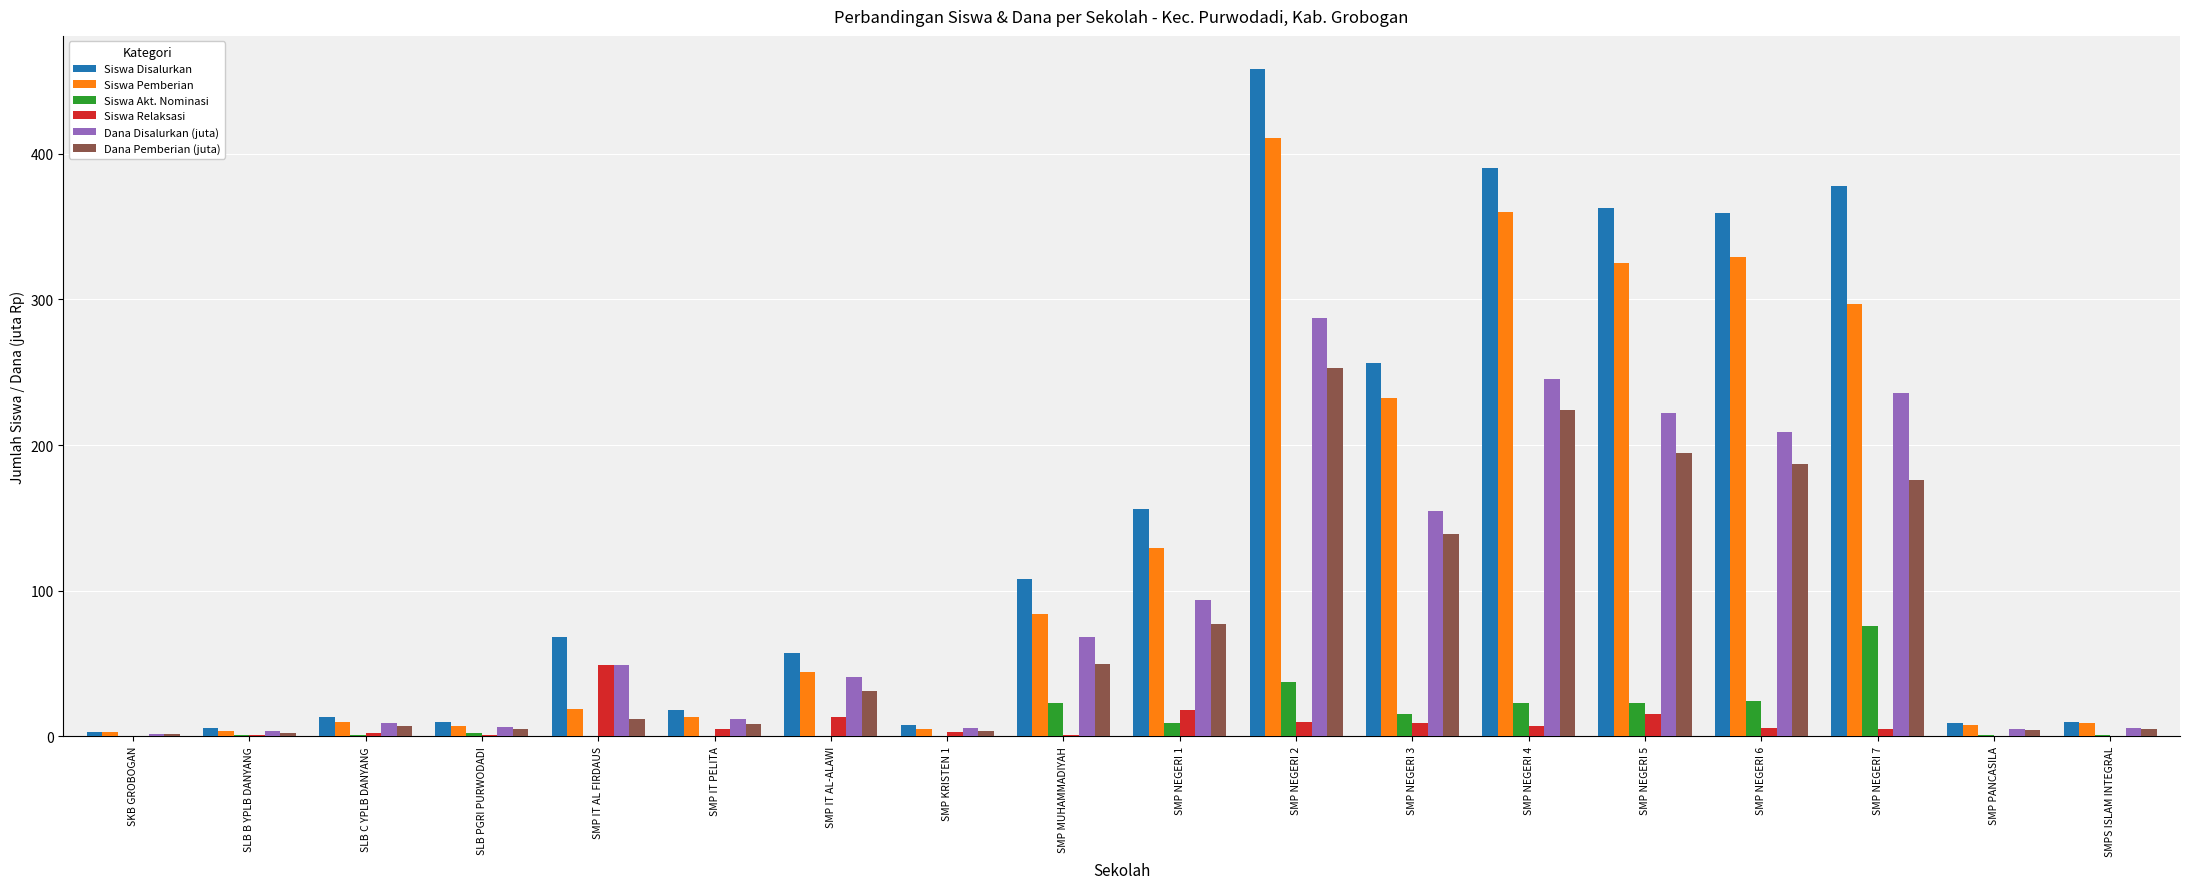

At which category does the chart reach its peak across all series?

SMP NEGERI 2